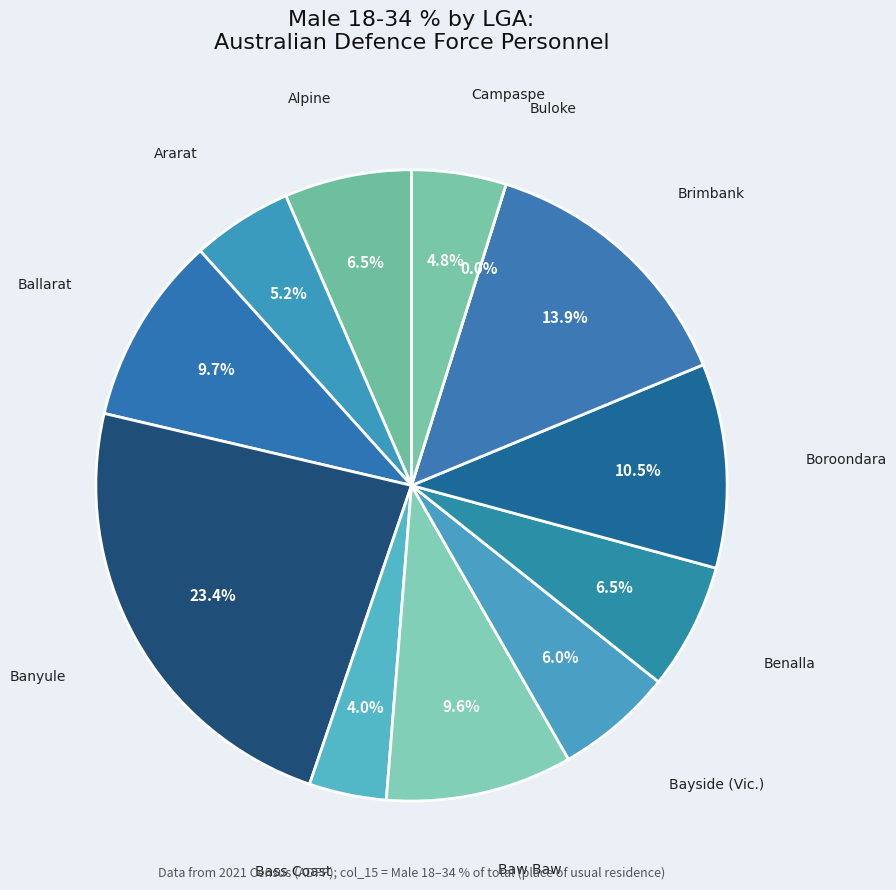

Is it true that Brimbank is 14% of the pie?

True